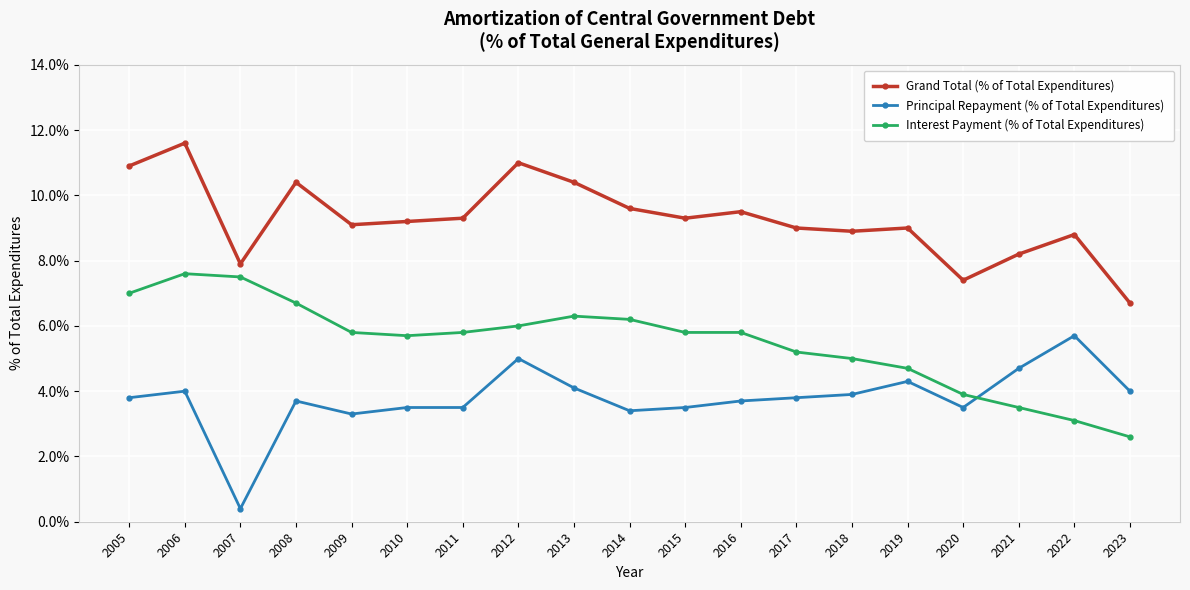

Which series has the largest total across all categories?

Grand Total (% of Total Expenditures)